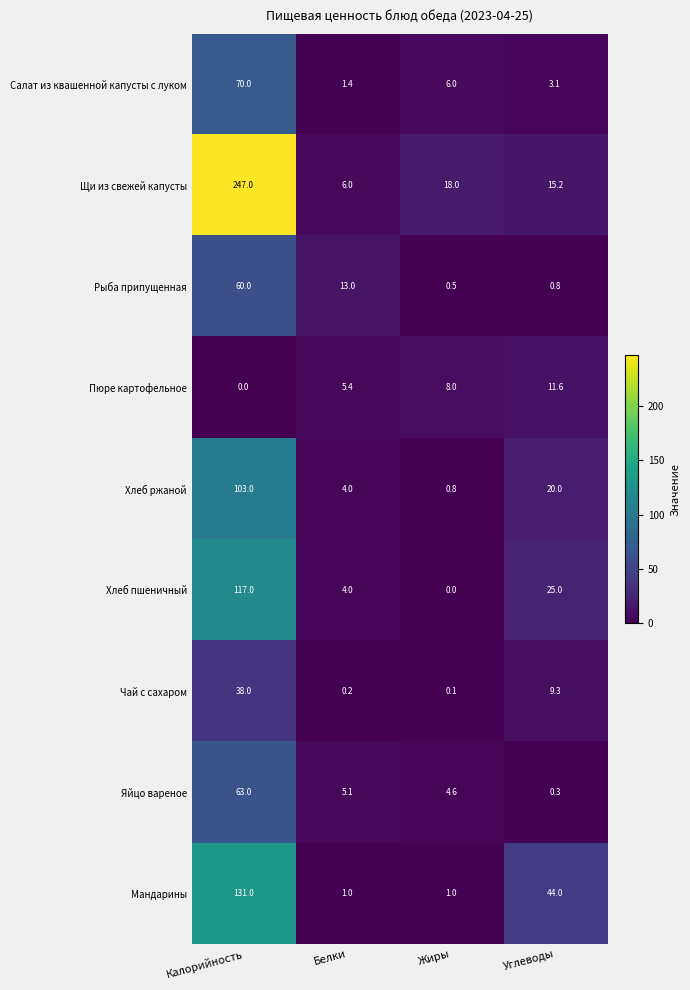

Rank the series at Жиры from highest to lowest value.

Щи из свежей капусты, Пюре картофельное, Салат из квашенной капусты с луком, Яйцо вареное, Мандарины, Хлеб ржаной, Рыба припущенная, Чай с сахаром, Хлеб пшеничный